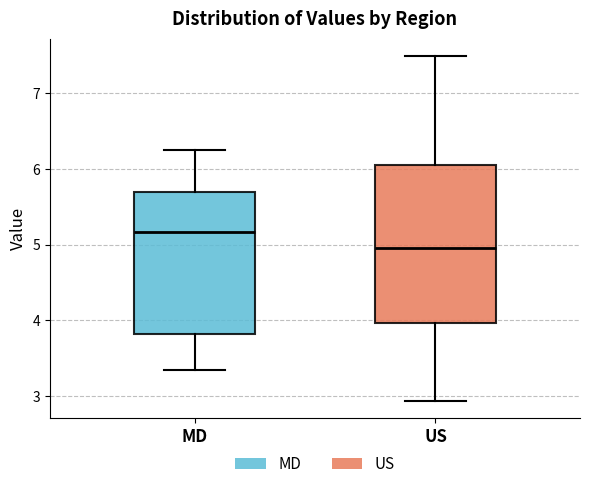

Reading left to right, transcribe this box plot: for each box, give where its median line is, the range the box spans, and where its two whiskers end, as read against the y-axis. The values are not printed on the chart, so give them approximately, as read against the axis.

MD: median 5.2, box 3.8 to 5.7, whiskers 3.4 to 6.2
US: median 5.0, box 4.0 to 6.1, whiskers 2.9 to 7.5